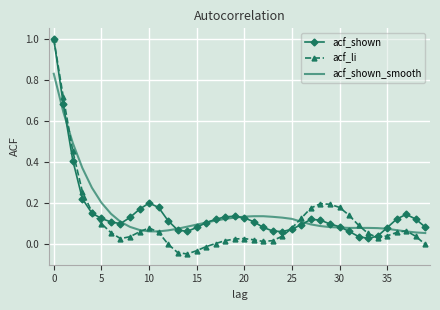

What is the highest value of the acf_shown series?

1.0